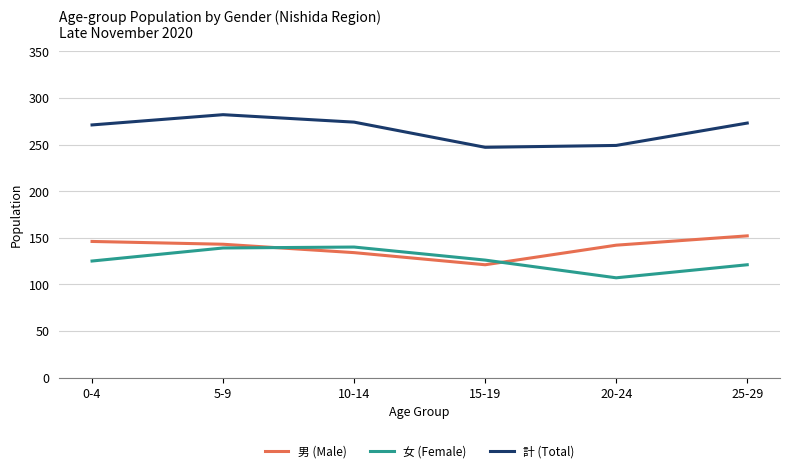

True or false: 女 (Female) has more than 2 interior local peaks.

False